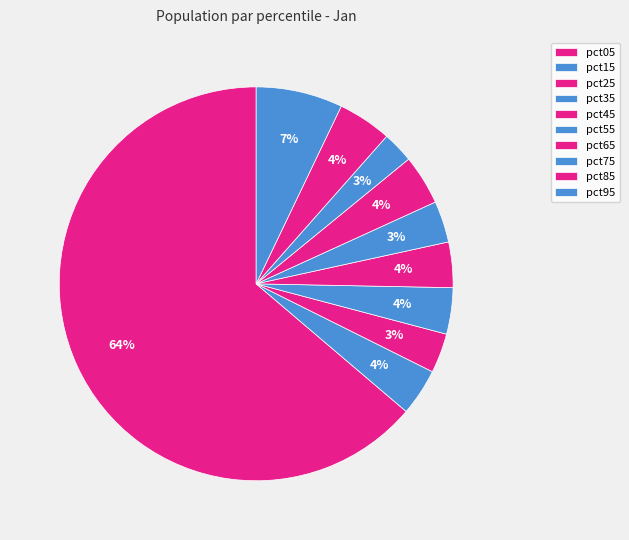

How many segments does this pie chart have?

10